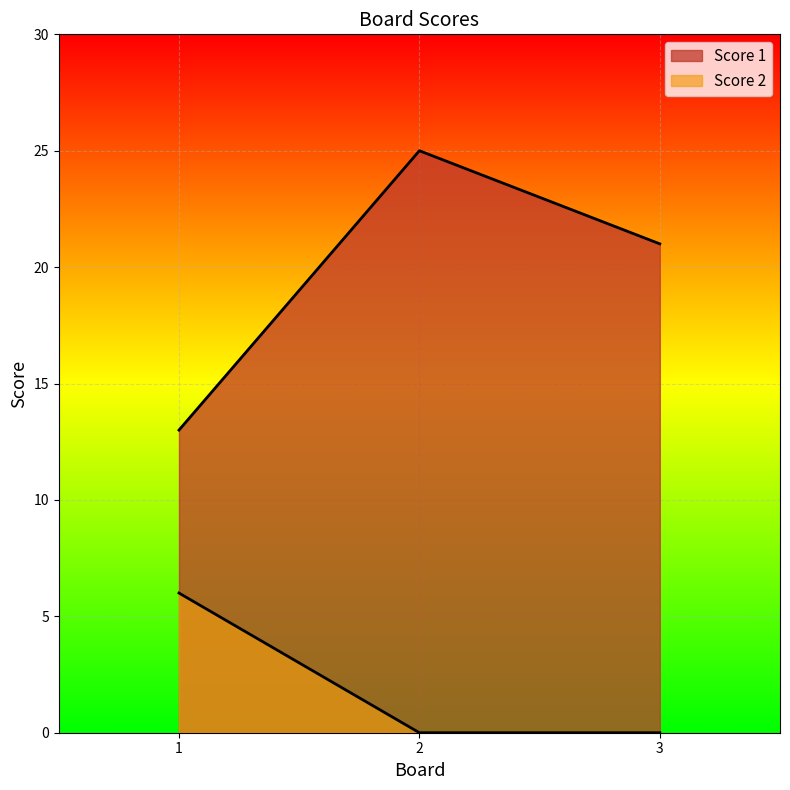

What is the sum of the Score 2 values at 3 and 1?

6